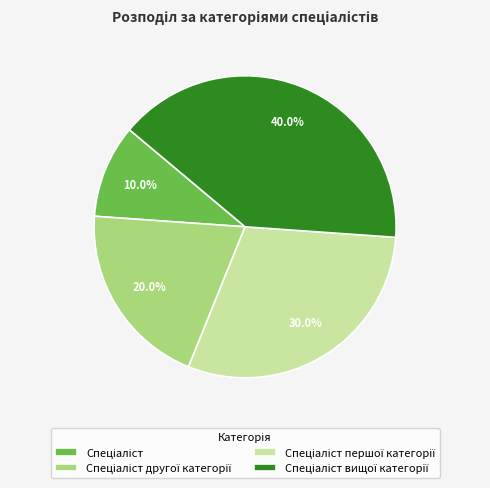

Does any single category account for the majority?

No